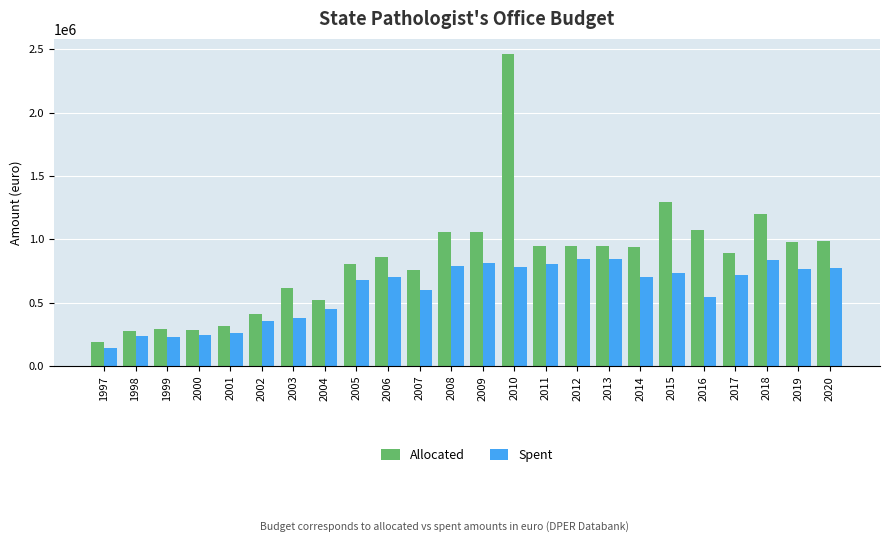

How many distinct data groups are displayed?

2